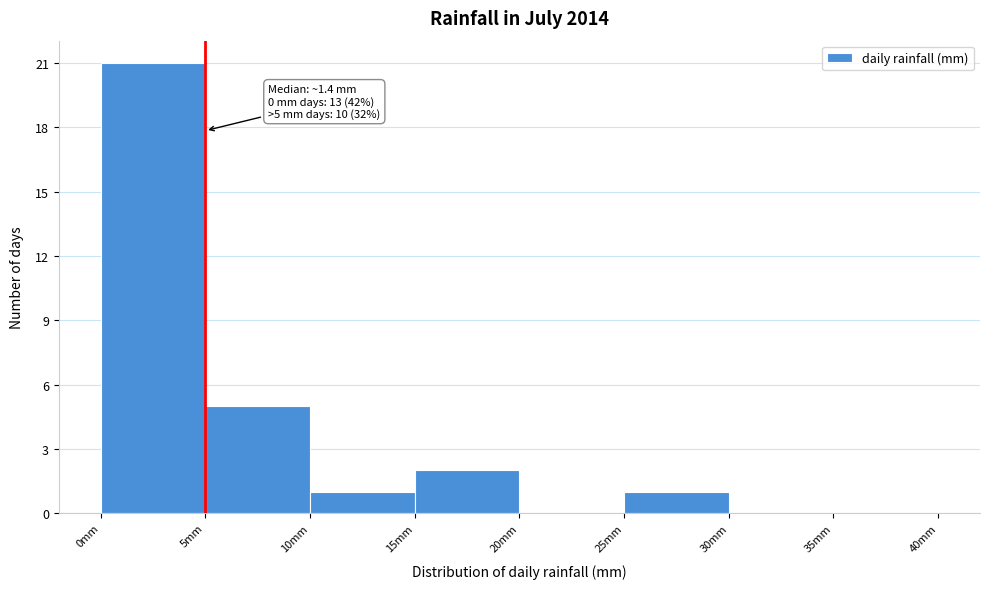

Over which range of the x-axis is the bar tallest?

0 to 5